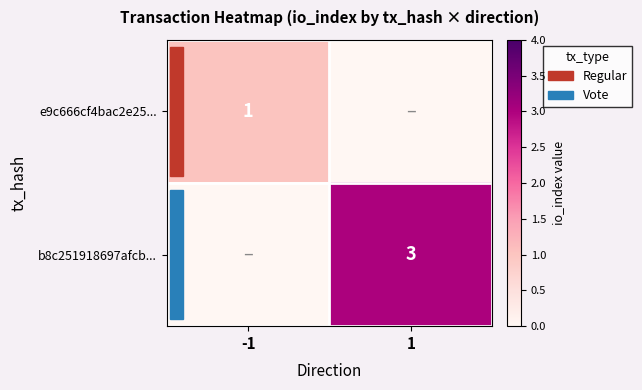

Is the value of b8c251918697afcb... at 1 greater than the value of e9c666cf4bac2e25... at -1?

Yes